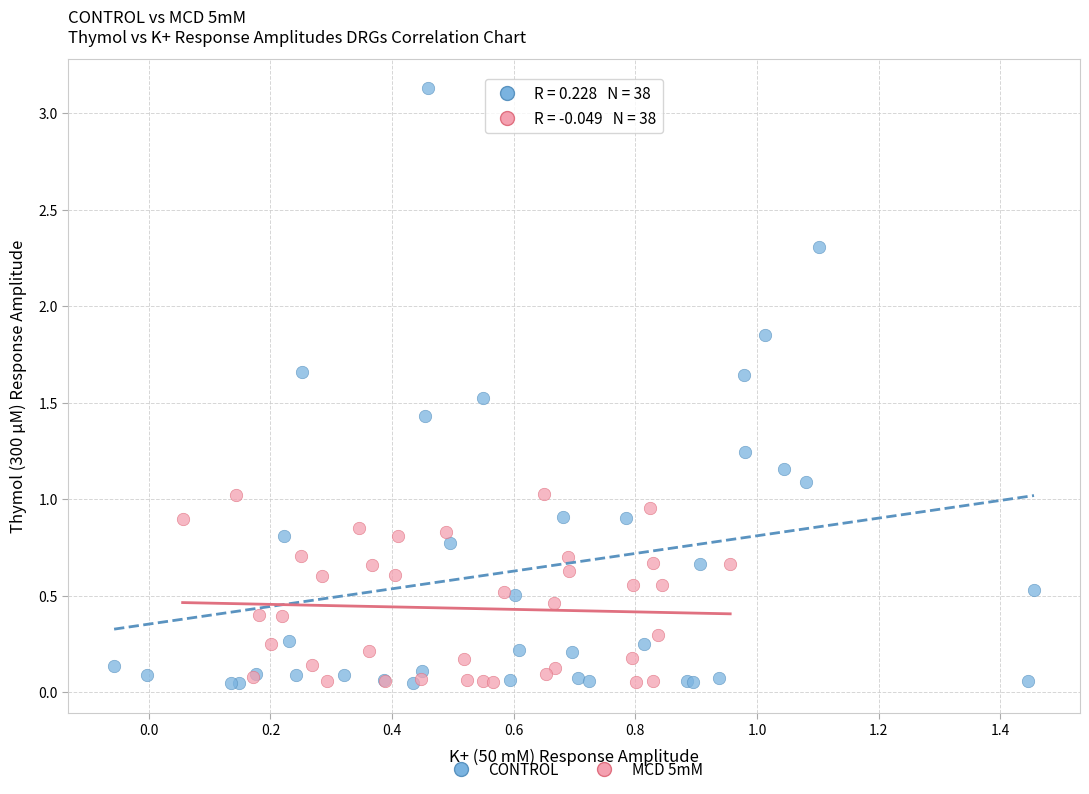

Which series has the largest Y range (max minus min)?

CONTROL